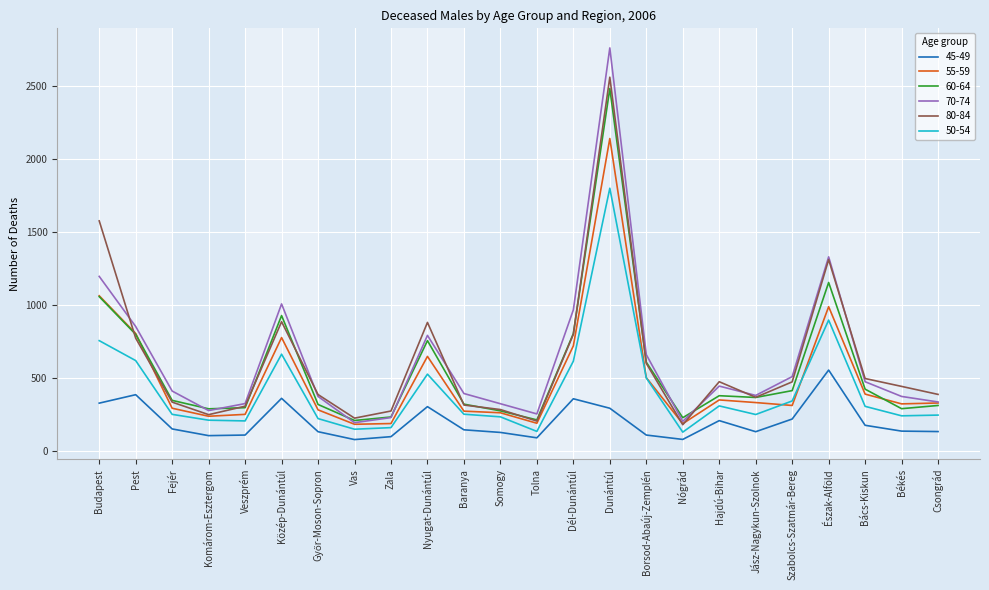

Which series changed the most between Dél-Dunántúl and Szabolcs-Szatmár-Bereg?

70-74